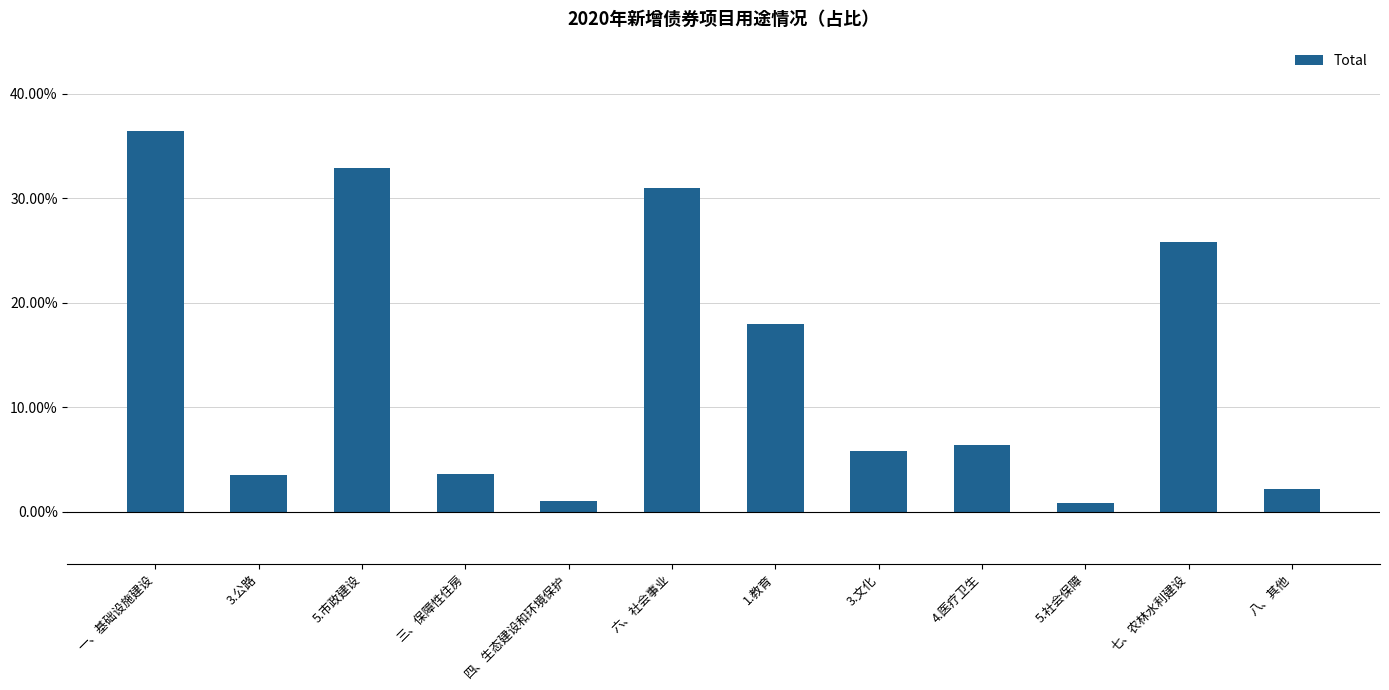

Reading left to right, transcribe all the data shown in this chart.

0.4	0.0	0.3	0.0	0.0	0.3	0.2	0.1	0.1	0.0	0.3	0.0